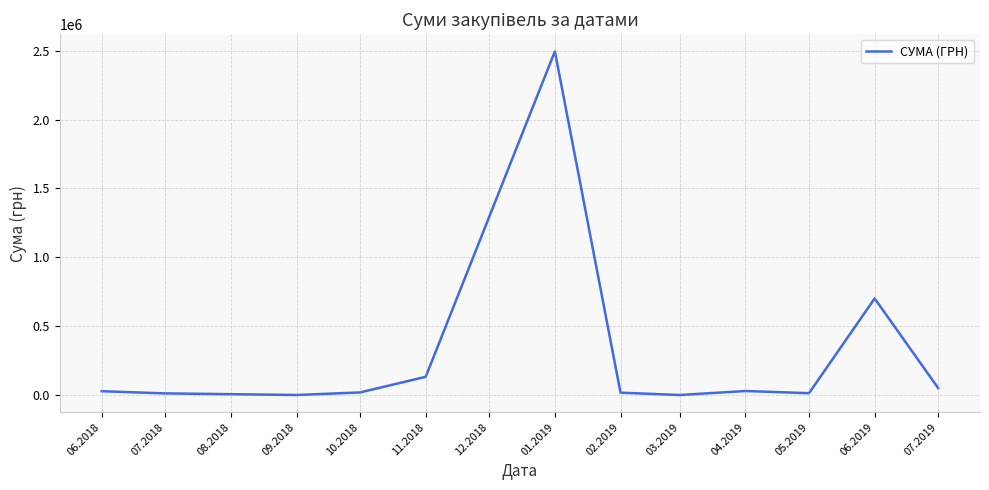

Is it true that the value at 07.2018 is 12945.9?

True